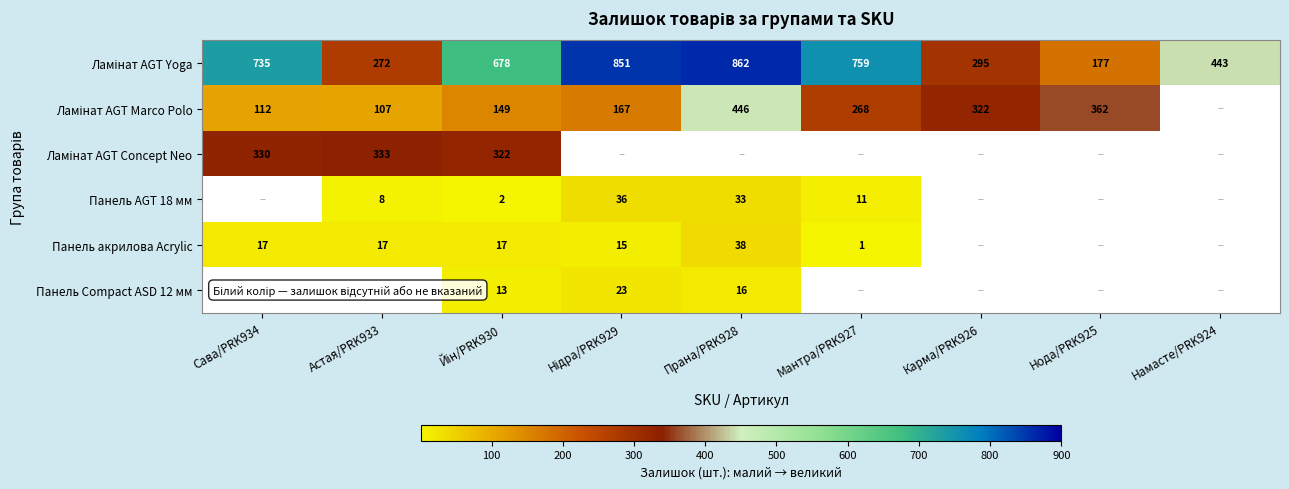

Is the value of Панель акрилова Acrylic at Прана/PRK928 greater than the value of Панель AGT 18 мм at Мантра/PRK927?

Yes